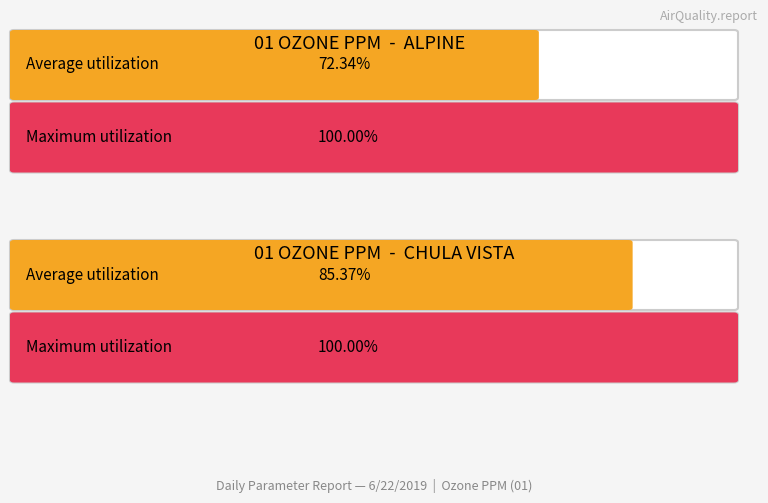

Count the number of data series in this chart.

2